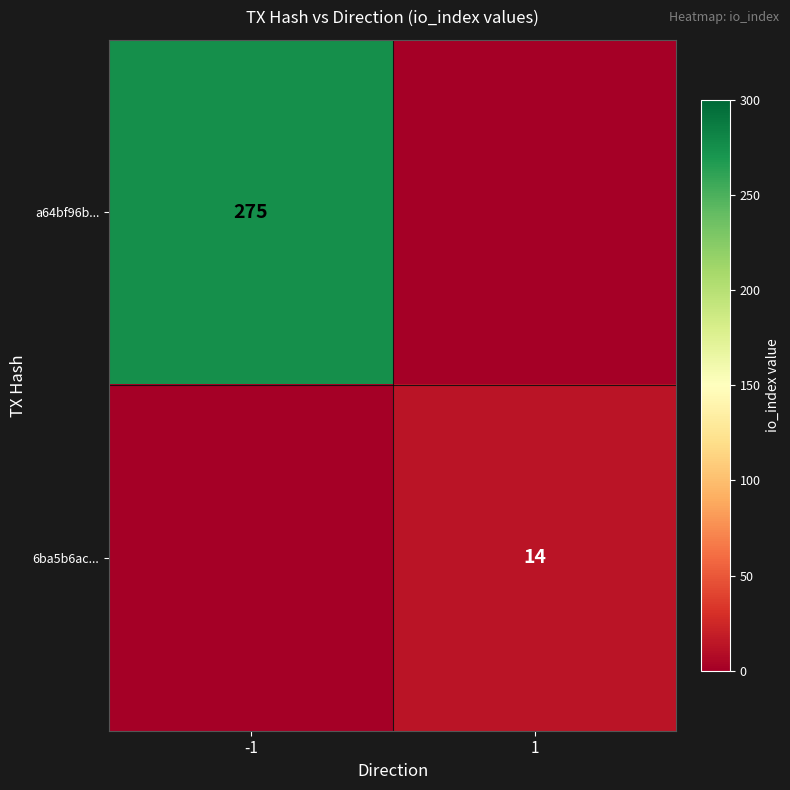

The 6ba5b6ac... series shows 22 at 1. True or false?

False